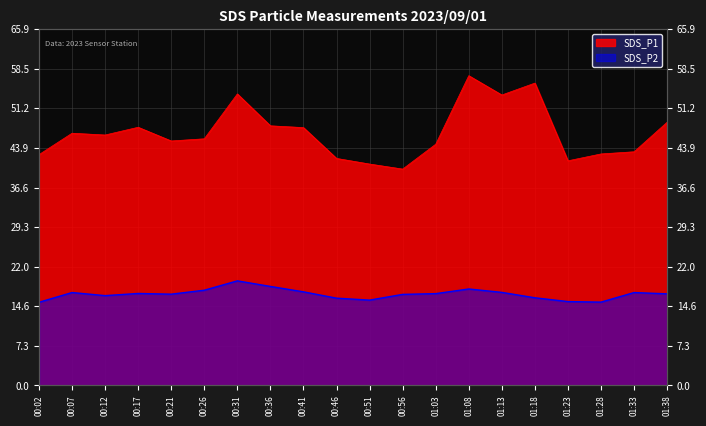

At which category does SDS_P2 reach its first local valley?

00:12